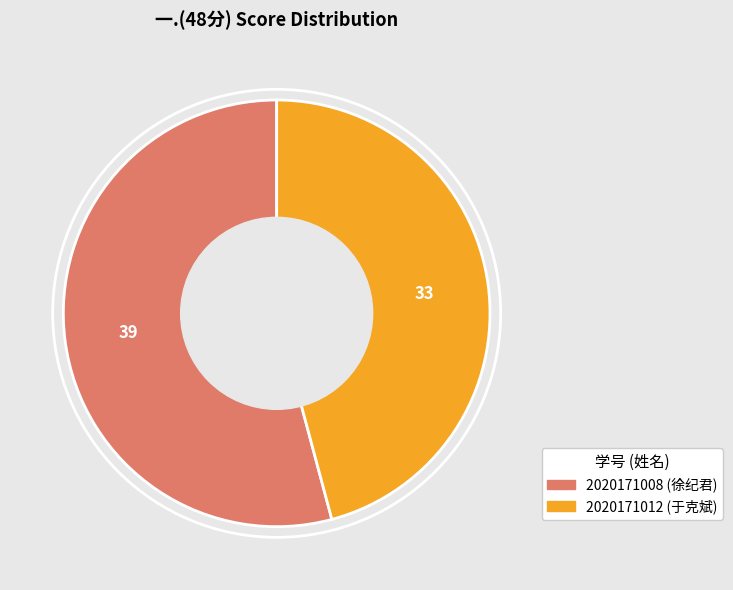

The 2020171008 slice represents 40% of the pie. True or false?

False